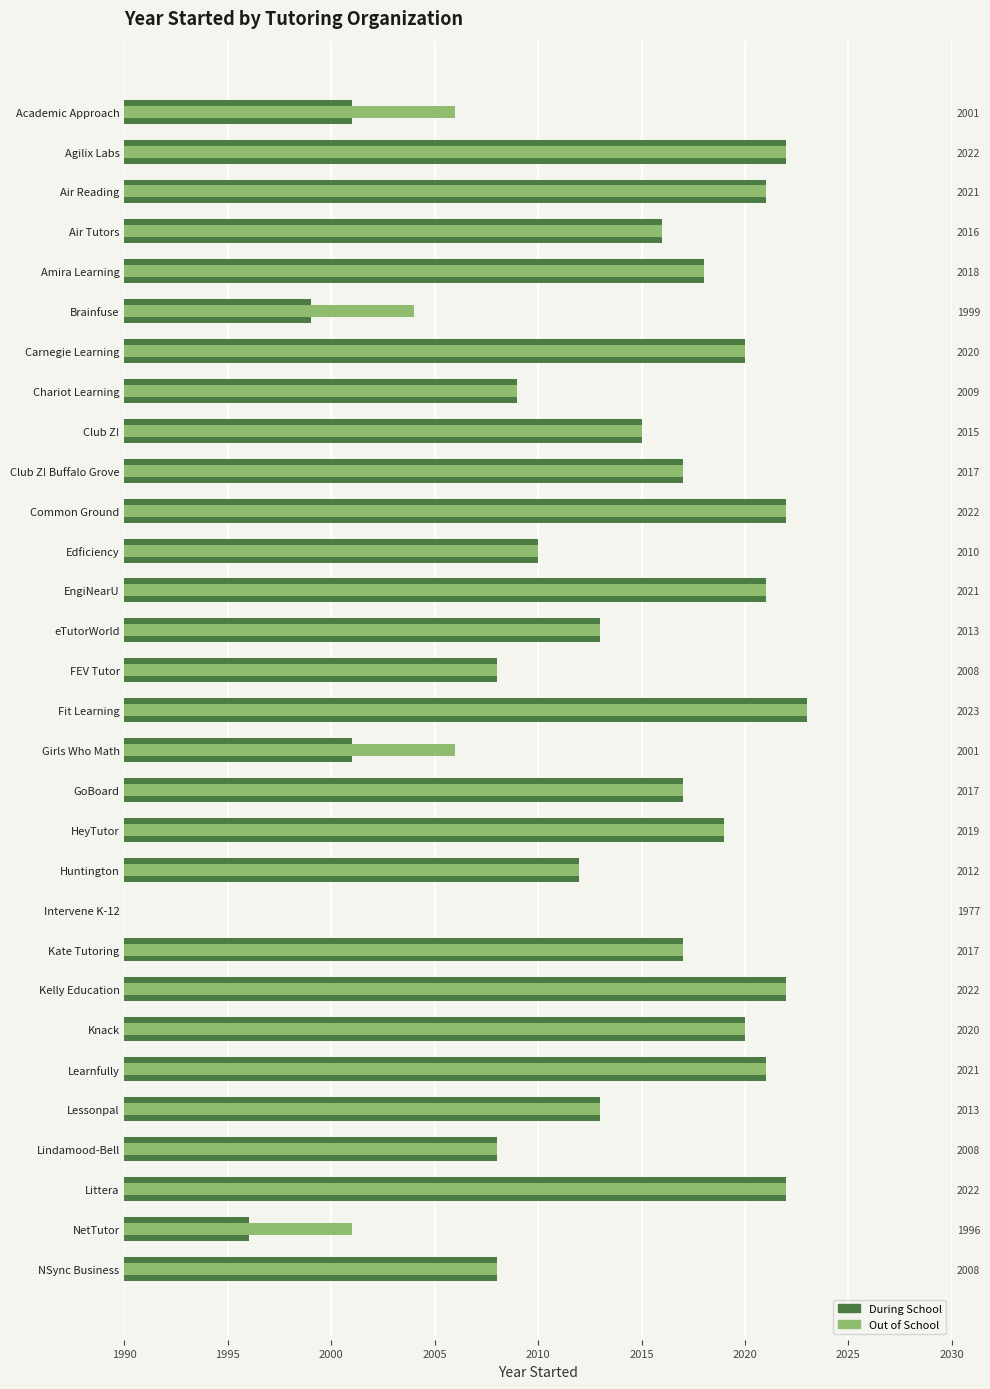

How many distinct data groups are displayed?

2